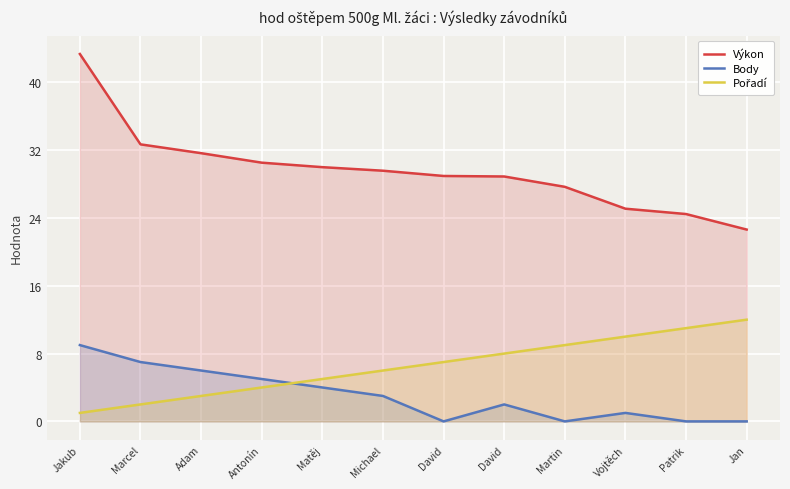

The Pořadí series shows 6.0 at Michael. True or false?

True